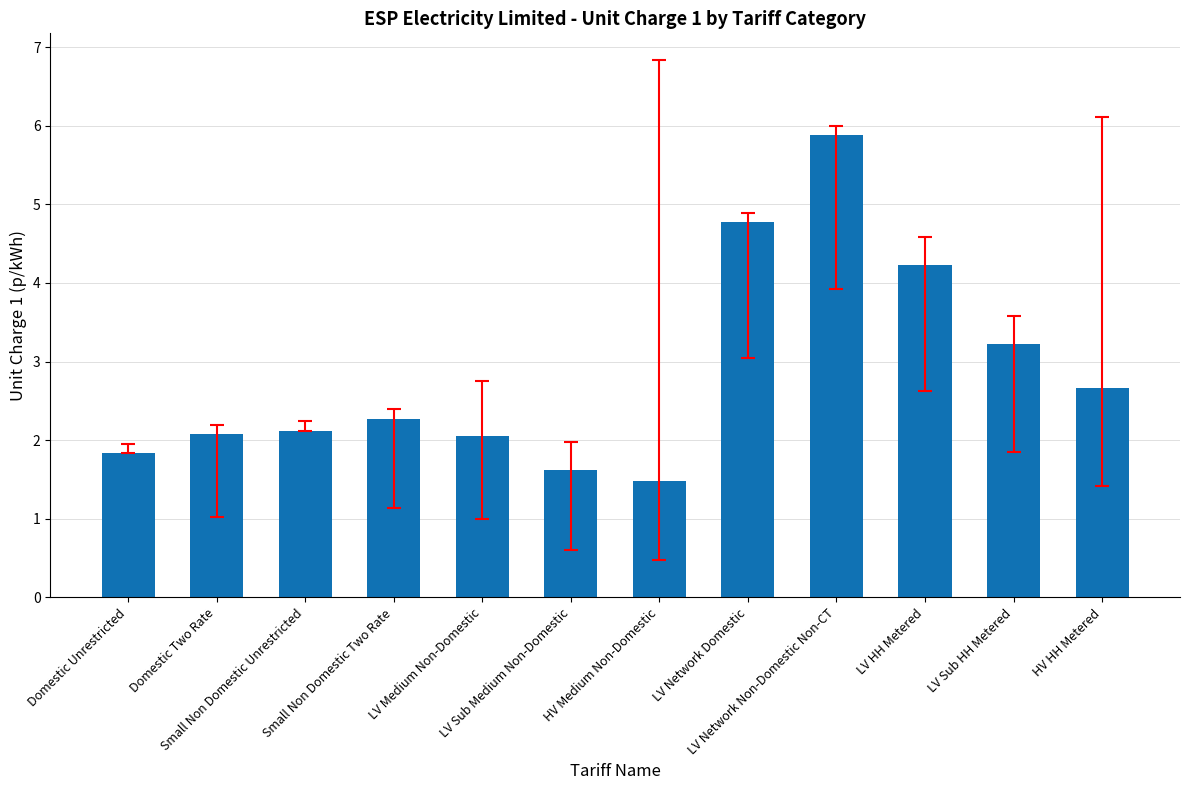

What is the minimum value shown in the chart?

1.5